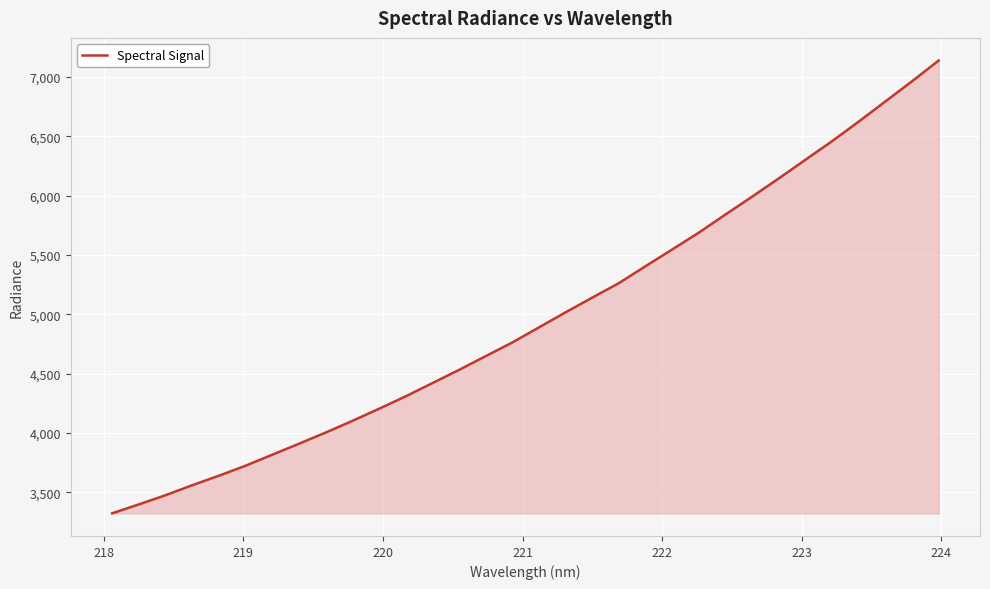

What is the maximum value shown in the chart?

7139.5